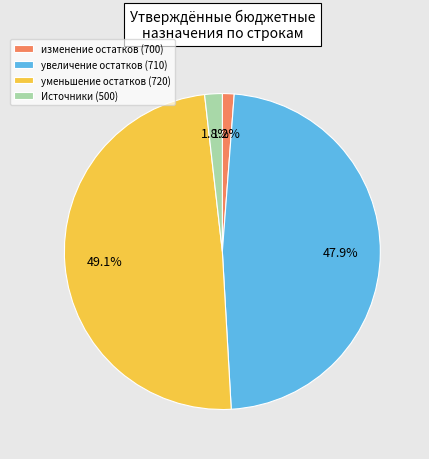

Is there a majority slice in this chart?

No